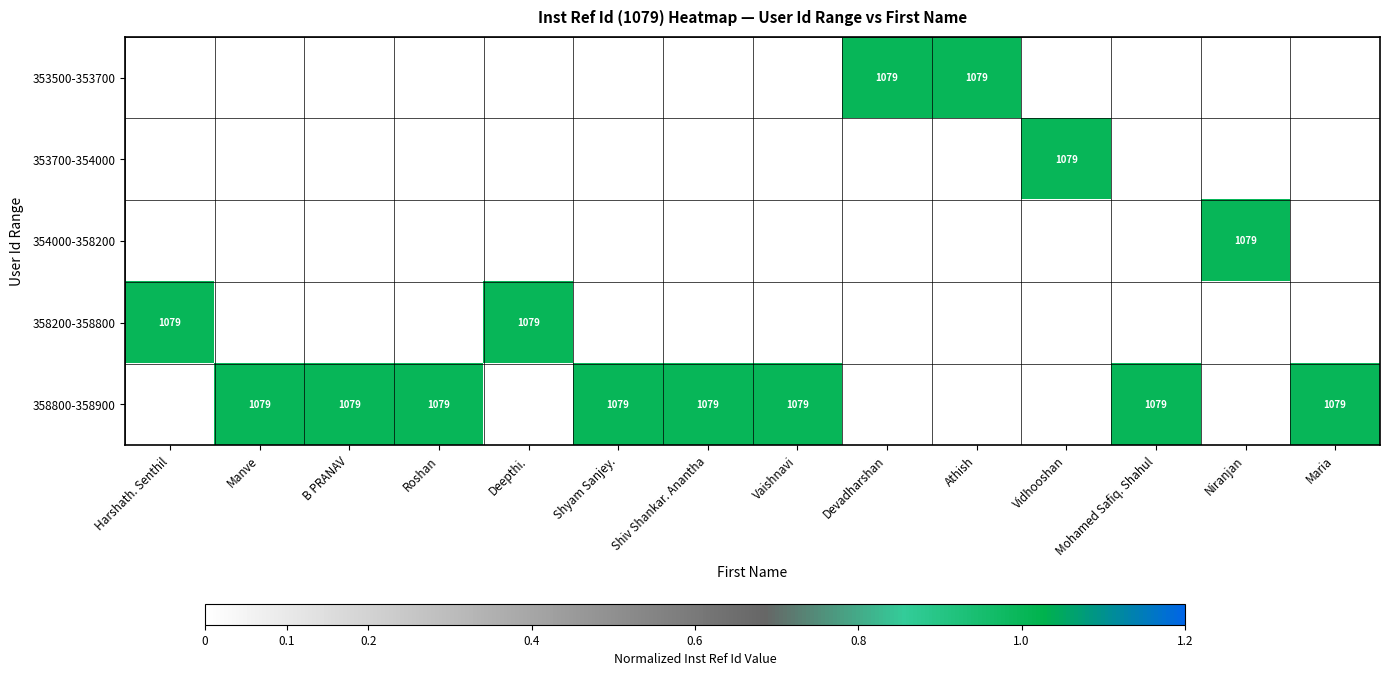

At which category is the sum across all series the highest?

Harshath. Senthil